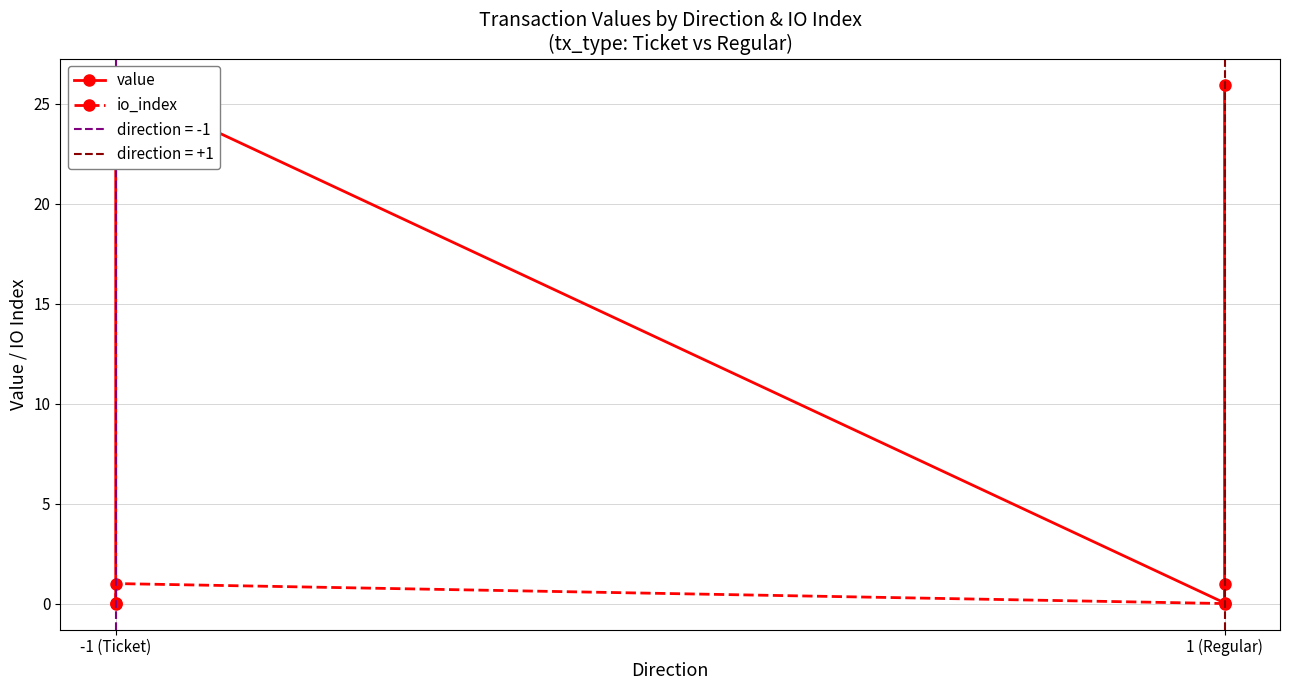

True or false: io_index and value cross at least once.

False